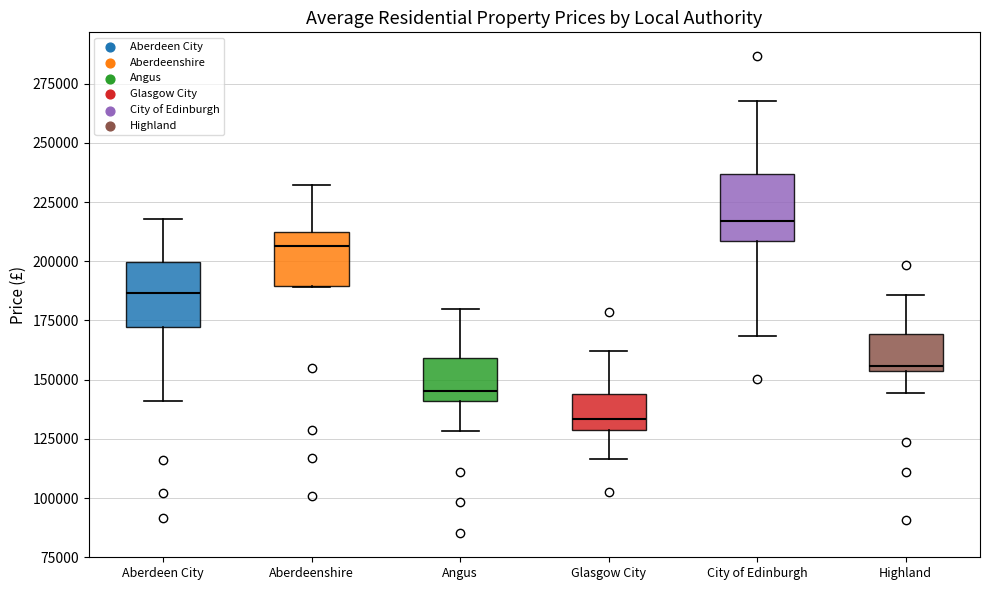

Reading left to right, read every box against the y-axis: the position of its median line, the range the box covers, and the ends of its whiskers. The values are not printed on the chart, so give them approximately, as read against the axis.

Aberdeen City: median 185000, box 170000 to 200000, whiskers 140000 to 220000
Aberdeenshire: median 205000, box 190000 to 210000, whiskers 190000 to 230000
Angus: median 145000, box 140000 to 160000, whiskers 130000 to 180000
Glasgow City: median 135000, box 130000 to 145000, whiskers 115000 to 160000
City of Edinburgh: median 215000, box 210000 to 235000, whiskers 170000 to 270000
Highland: median 155000 (just above the box's lower edge), box 155000 to 170000, whiskers 145000 to 185000